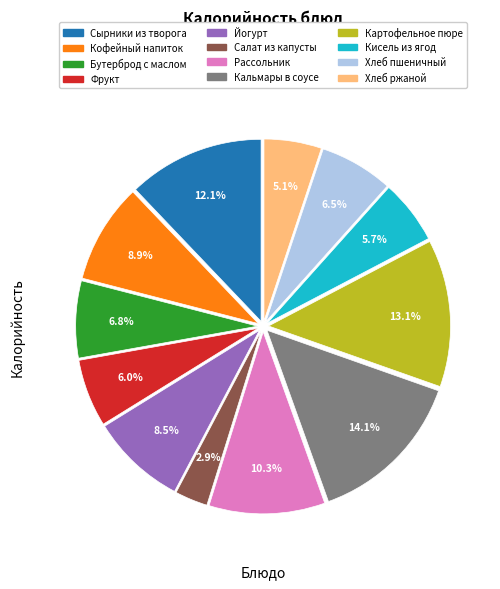

How many segments does this pie chart have?

12